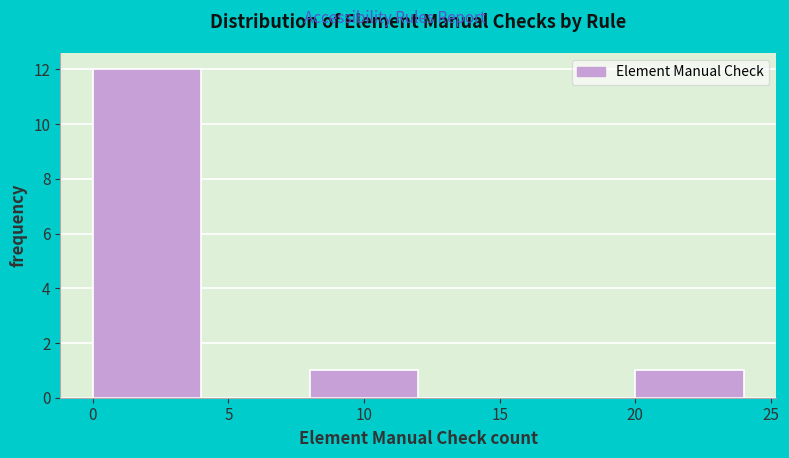

Which range on the x-axis has the tallest bar?

0 to 4